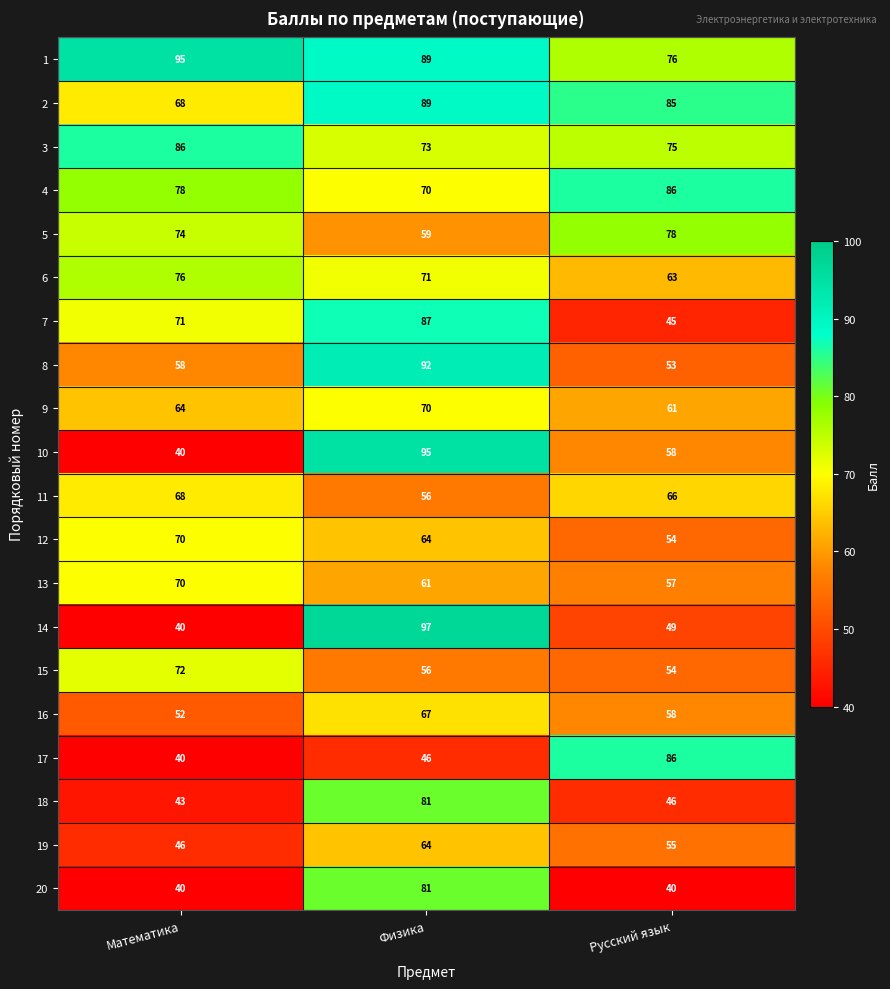

Count the 9 values in the range 61 to 70.

3